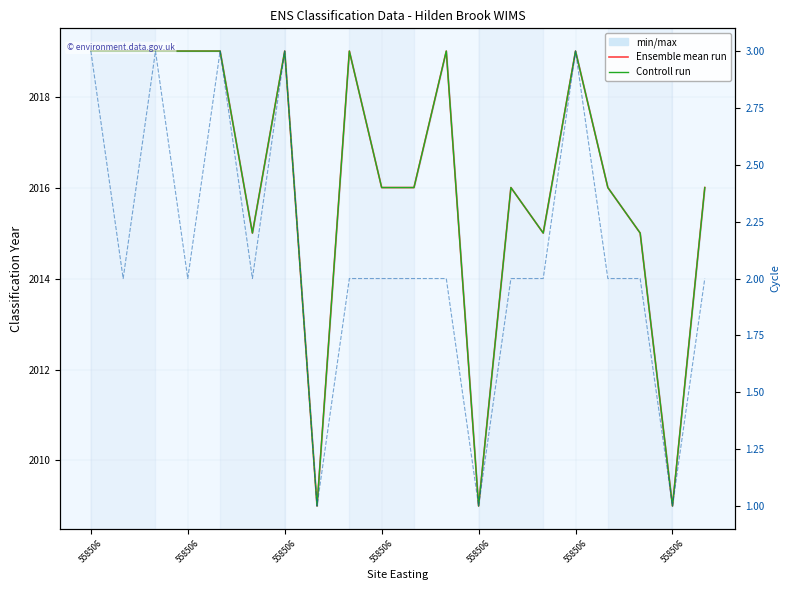

How many data points in Ensemble mean run are above 2016?

9